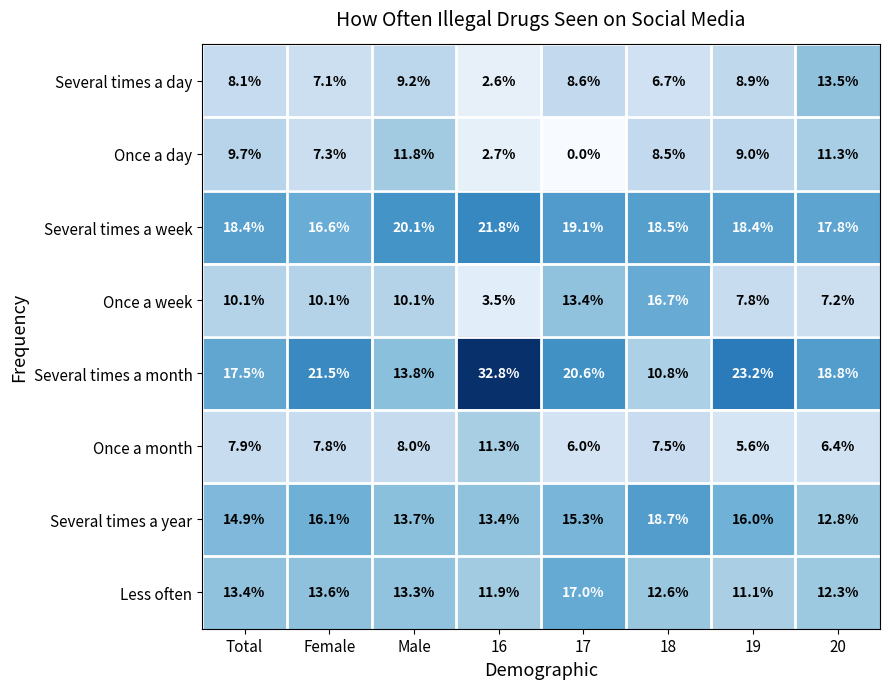

Which category has the lowest value in the Several times a month series?

18